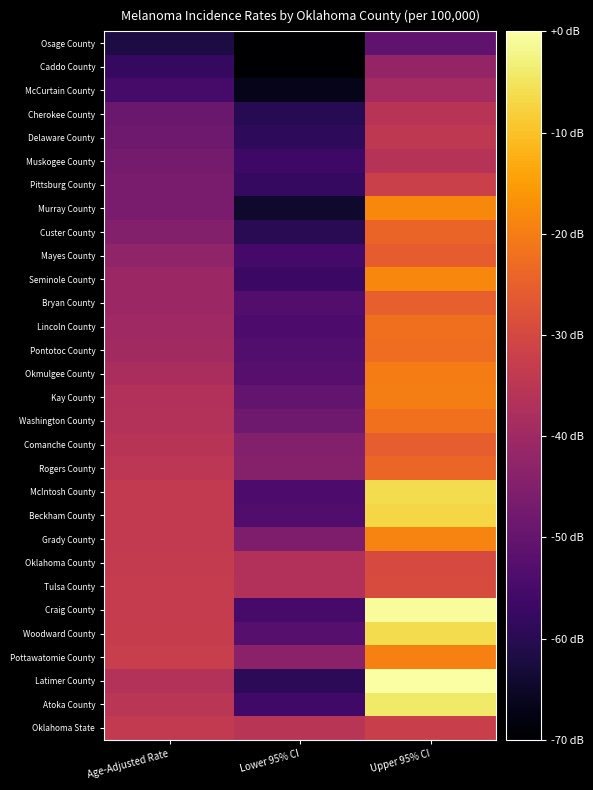

Reading left to right, what are all the values shown in this chart?

Osage County: Age-Adjusted Rate=-62.0	Lower 95% CI=-70.0	Upper 95% CI=-50.7
Caddo County: Age-Adjusted Rate=-58.2	Lower 95% CI=-69.7	Upper 95% CI=-41.9
McCurtain County: Age-Adjusted Rate=-55.2	Lower 95% CI=-66.7	Upper 95% CI=-39.1
Cherokee County: Age-Adjusted Rate=-49.2	Lower 95% CI=-60.0	Upper 95% CI=-35.6
Delaware County: Age-Adjusted Rate=-48.2	Lower 95% CI=-59.0	Upper 95% CI=-34.4
Muskogee County: Age-Adjusted Rate=-47.2	Lower 95% CI=-56.5	Upper 95% CI=-35.9
Pittsburg County: Age-Adjusted Rate=-46.4	Lower 95% CI=-57.7	Upper 95% CI=-32.1
Murray County: Age-Adjusted Rate=-46.4	Lower 95% CI=-64.5	Upper 95% CI=-18.3
Custer County: Age-Adjusted Rate=-44.7	Lower 95% CI=-59.7	Upper 95% CI=-24.1
Mayes County: Age-Adjusted Rate=-42.4	Lower 95% CI=-55.4	Upper 95% CI=-25.6
Seminole County: Age-Adjusted Rate=-40.6	Lower 95% CI=-57.0	Upper 95% CI=-18.6
Bryan County: Age-Adjusted Rate=-40.6	Lower 95% CI=-52.9	Upper 95% CI=-25.1
Lincoln County: Age-Adjusted Rate=-40.1	Lower 95% CI=-53.9	Upper 95% CI=-22.3
Pontotoc County: Age-Adjusted Rate=-39.6	Lower 95% CI=-53.2	Upper 95% CI=-22.6
Okmulgee County: Age-Adjusted Rate=-38.1	Lower 95% CI=-52.4	Upper 95% CI=-20.1
Kay County: Age-Adjusted Rate=-36.9	Lower 95% CI=-50.2	Upper 95% CI=-19.8
Washington County: Age-Adjusted Rate=-36.4	Lower 95% CI=-48.2	Upper 95% CI=-22.1
Comanche County: Age-Adjusted Rate=-35.6	Lower 95% CI=-44.7	Upper 95% CI=-25.3
Rogers County: Age-Adjusted Rate=-34.9	Lower 95% CI=-44.4	Upper 95% CI=-23.8
McIntosh County: Age-Adjusted Rate=-33.9	Lower 95% CI=-53.9	Upper 95% CI=-6.0
Beckham County: Age-Adjusted Rate=-33.9	Lower 95% CI=-53.4	Upper 95% CI=-7.0
Grady County: Age-Adjusted Rate=-33.9	Lower 95% CI=-45.9	Upper 95% CI=-19.1
Oklahoma County: Age-Adjusted Rate=-33.4	Lower 95% CI=-36.9	Upper 95% CI=-29.6
Tulsa County: Age-Adjusted Rate=-33.1	Lower 95% CI=-36.9	Upper 95% CI=-29.1
Craig County: Age-Adjusted Rate=-33.1	Lower 95% CI=-55.2	Upper 95% CI=-0.8
Woodward County: Age-Adjusted Rate=-32.9	Lower 95% CI=-52.4	Upper 95% CI=-6.0
Pottawatomie County: Age-Adjusted Rate=-32.6	Lower 95% CI=-43.4	Upper 95% CI=-19.6
Latimer County: Age-Adjusted Rate=-36.4	Lower 95% CI=-59.2	Upper 95% CI=0.0
Atoka County: Age-Adjusted Rate=-35.1	Lower 95% CI=-55.9	Upper 95% CI=-4.3
Oklahoma State: Age-Adjusted Rate=-33.9	Lower 95% CI=-35.4	Upper 95% CI=-32.4